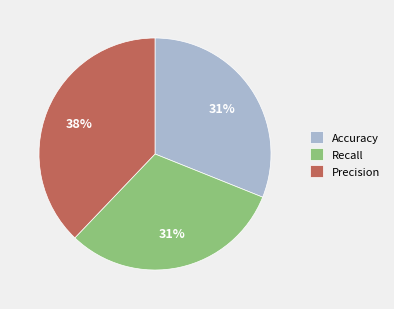

Which category has the biggest portion of the pie?

Precision